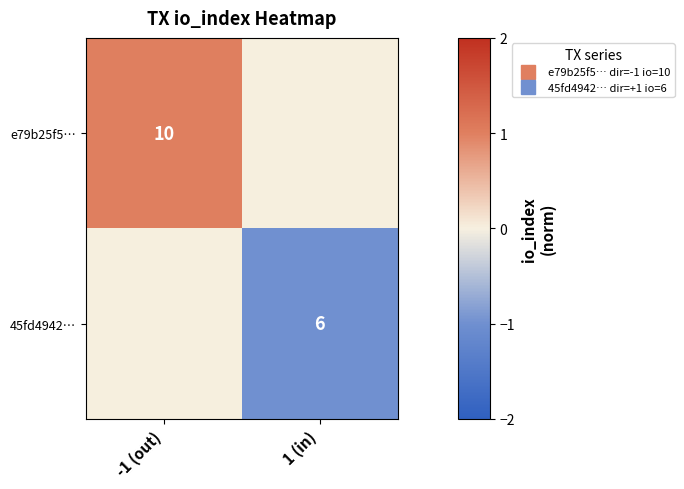

True or false: 45fd4942… has a value of 0 at -1 (out).

False